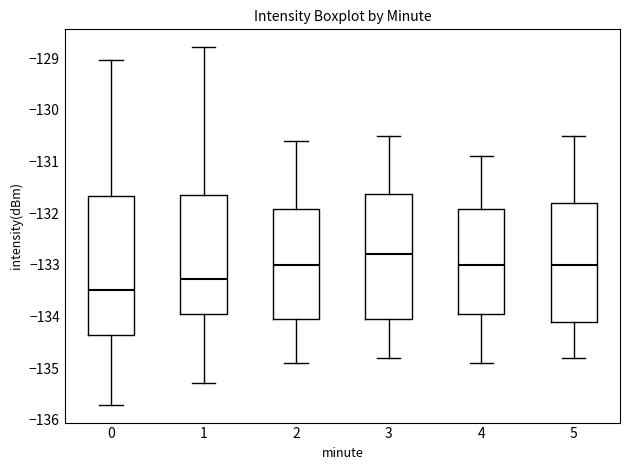

Reading left to right, read every box against the y-axis: the position of its median line, the range the box covers, and the ends of its whiskers. The values are not printed on the chart, so give them approximately, as read against the axis.

0: median -133.5, box -134.3 to -131.7, whiskers -135.7 to -129.0
1: median -133.3, box -134.0 to -131.6, whiskers -135.3 to -128.8
2: median -133.0, box -134.0 to -131.9, whiskers -134.9 to -130.6
3: median -132.8, box -134.0 to -131.6, whiskers -134.8 to -130.5
4: median -133.0, box -133.9 to -131.9, whiskers -134.9 to -130.9
5: median -133.0, box -134.1 to -131.8, whiskers -134.8 to -130.5